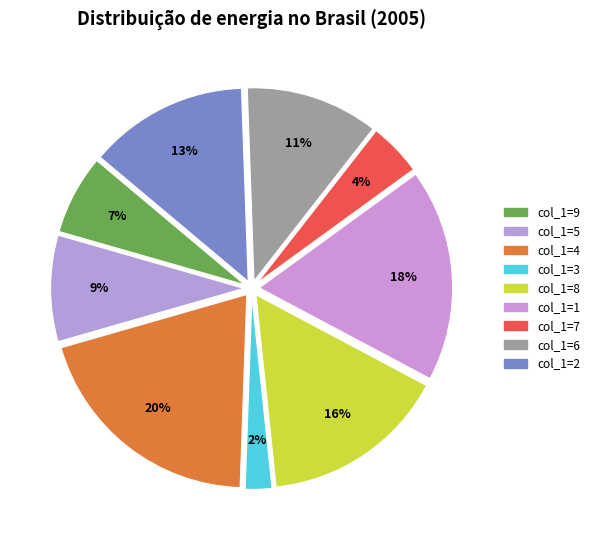

Which slice is the largest?

col_1=4